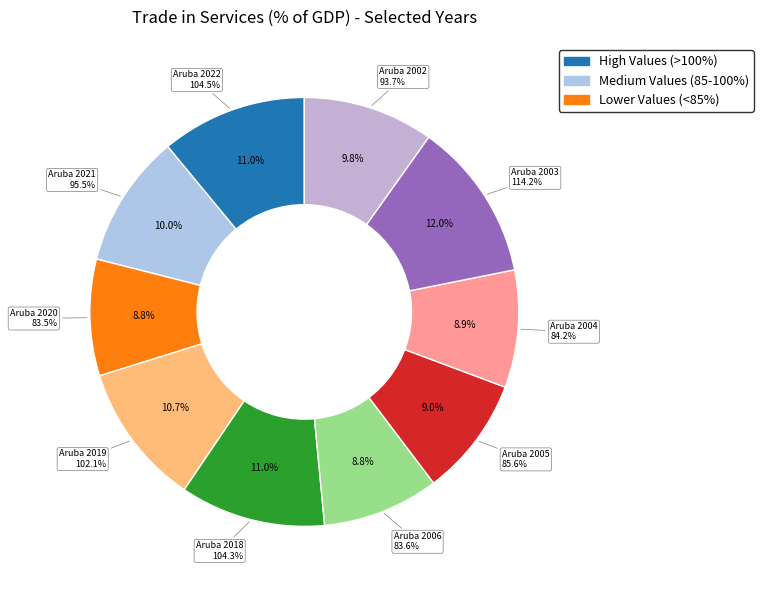

Which category has the smallest portion of the pie?

Aruba 2020